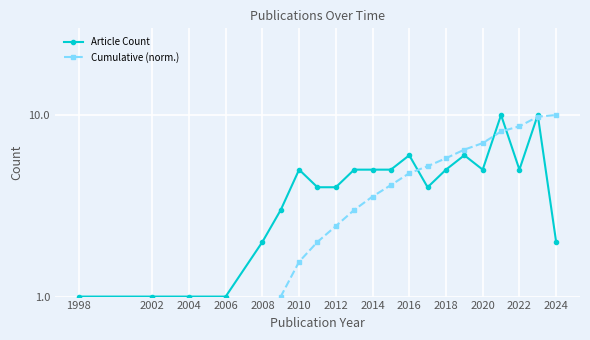

Which series has the widest spread of values?

Cumulative (norm.)